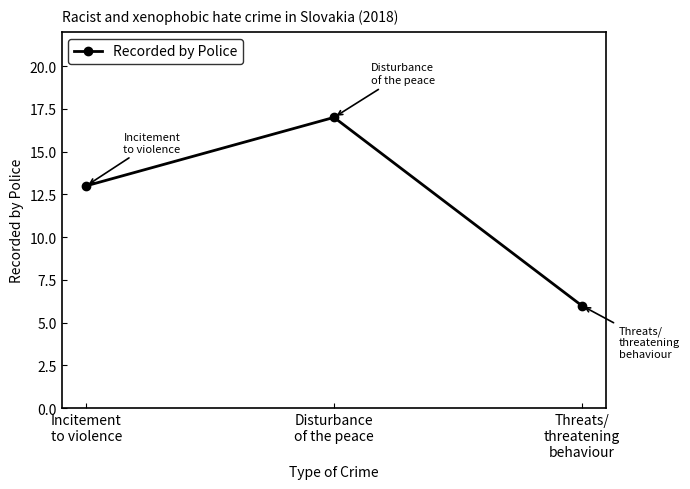

What is the value of the 1st point from the left?

13